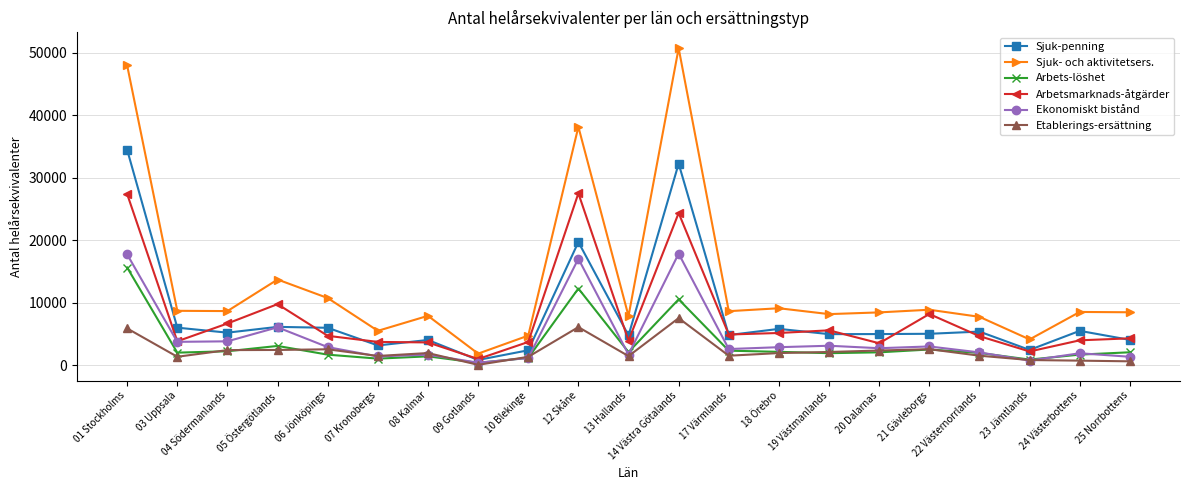

True or false: Arbetsmarknads-åtgärder has more than 1 points higher than both neighbors.

True